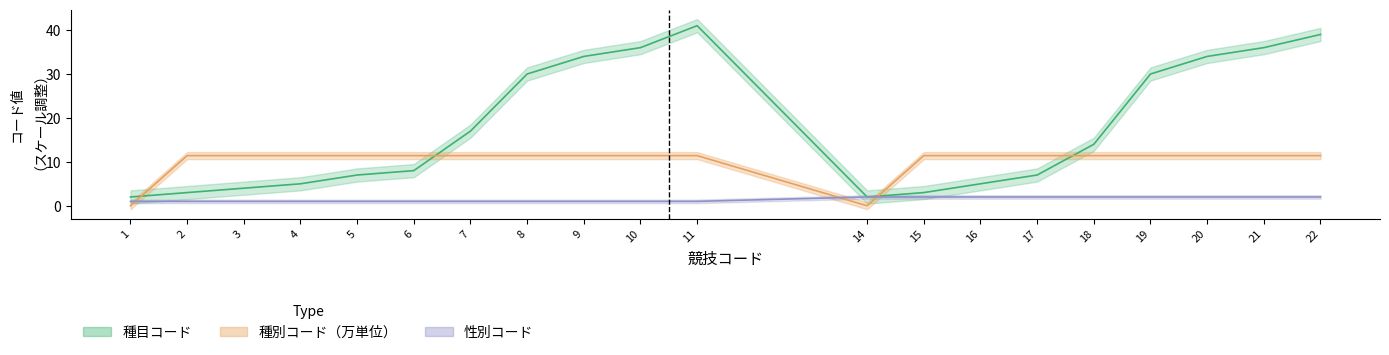

Is this an area chart (filled region under the line)?

No